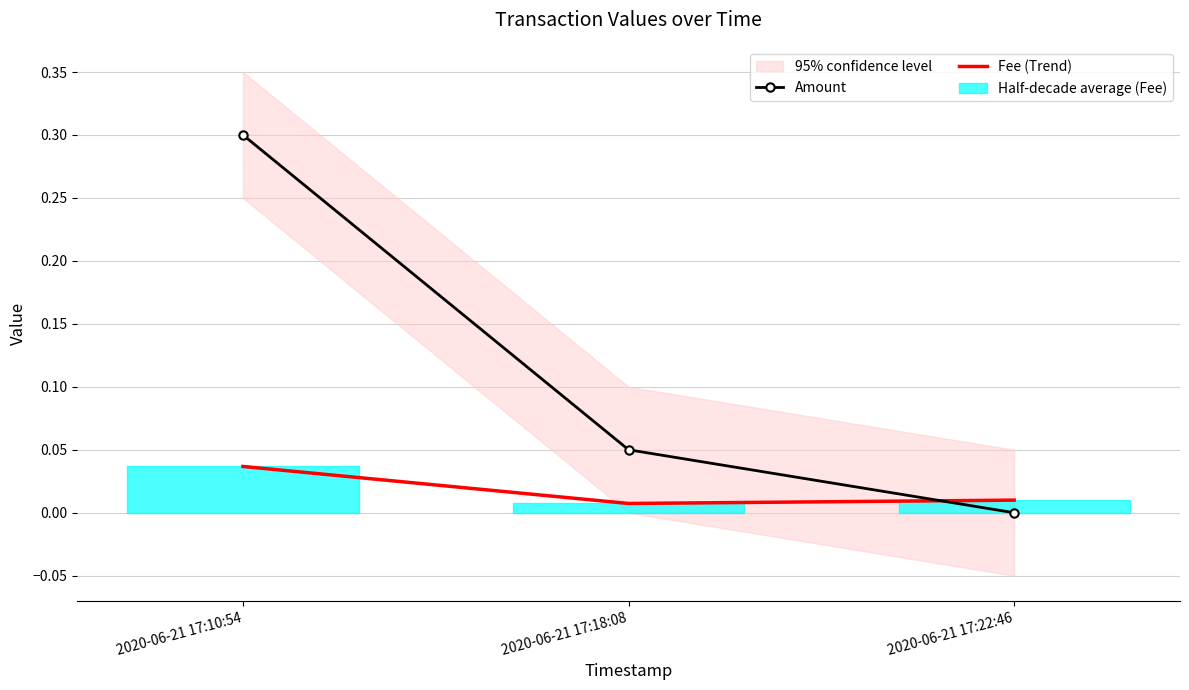

At which category does the chart reach its peak across all series?

2020-06-21 17:10:54